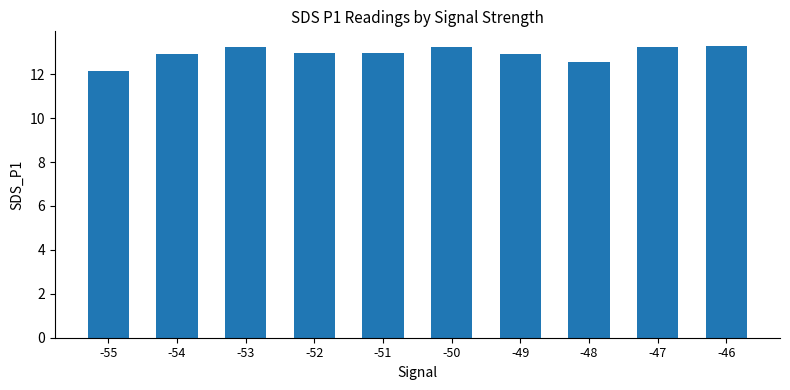

Does the chart contain stacked bars?

No